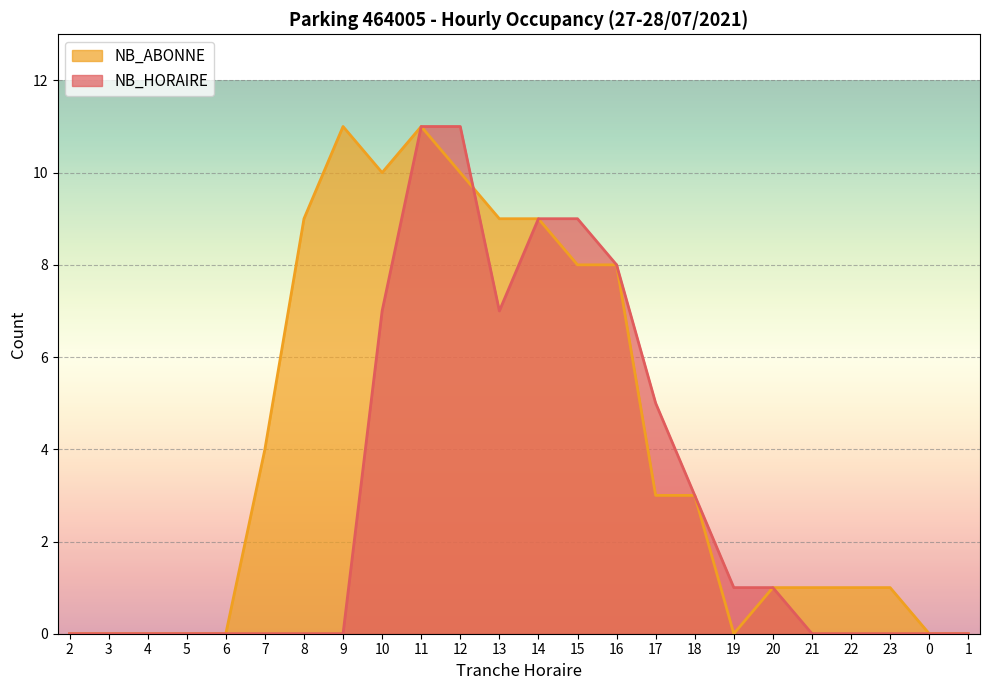

Reading right to left, transcribe all the data shown in this chart.

NB_HORAIRE: 0	0	0	0	0	1	1	3	5	8	9	9	7	11	11	7	0	0	0	0	0	0	0	0
NB_ABONNE: 0	0	1	1	1	1	0	3	3	8	8	9	9	10	11	10	11	9	4	0	0	0	0	0